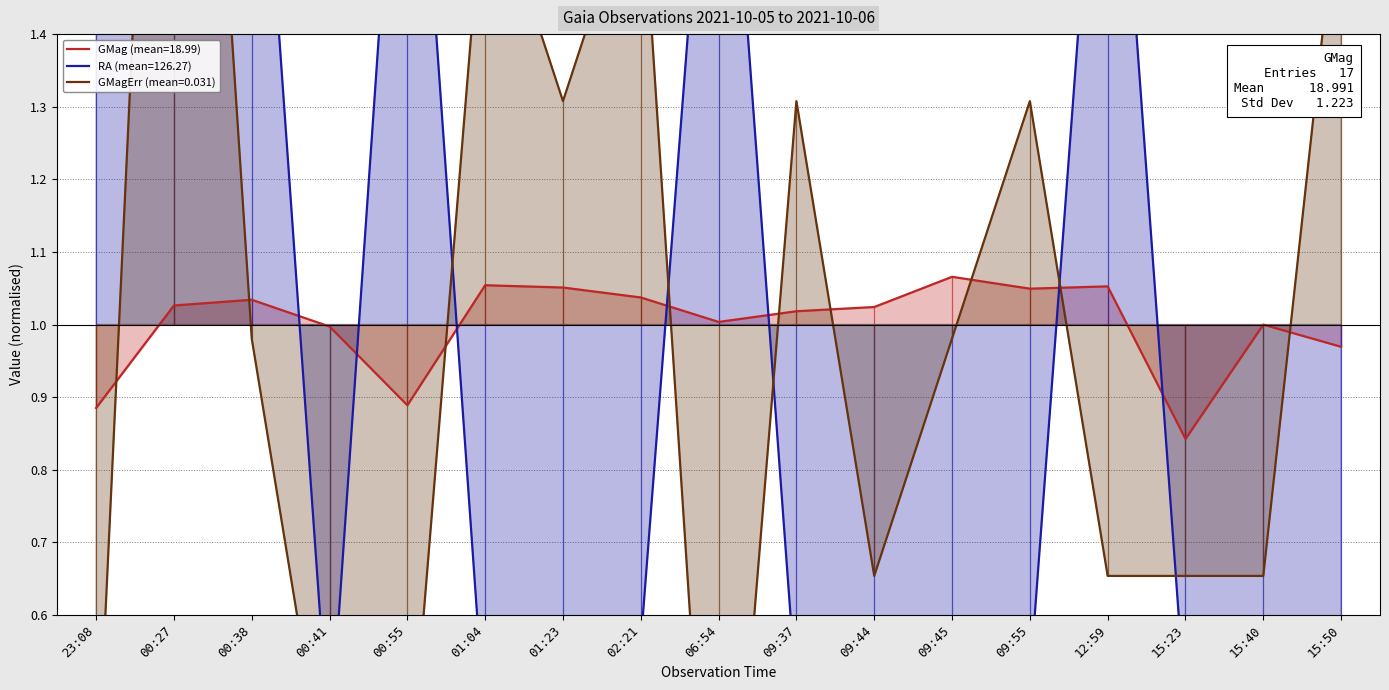

The GMag (mean=18.99) series shows 0.3 at 12:59. True or false?

False